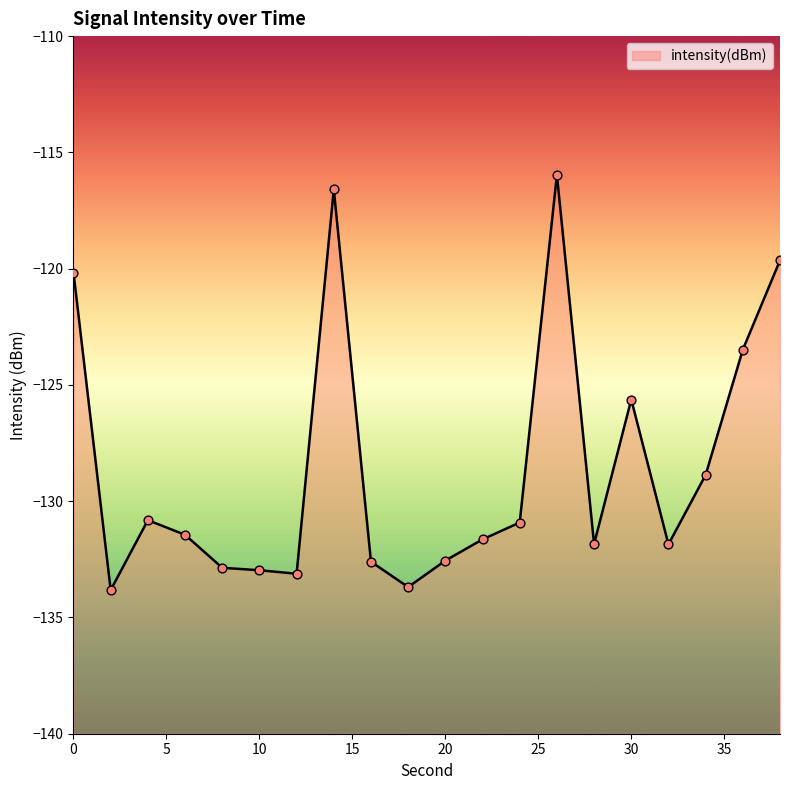

Between 26 and 38, which is larger?

26